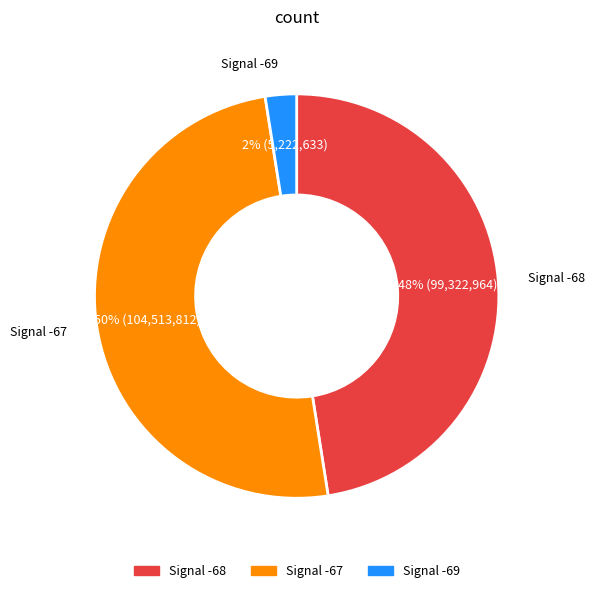

To the nearest percent, what is the average slice percentage?

33%